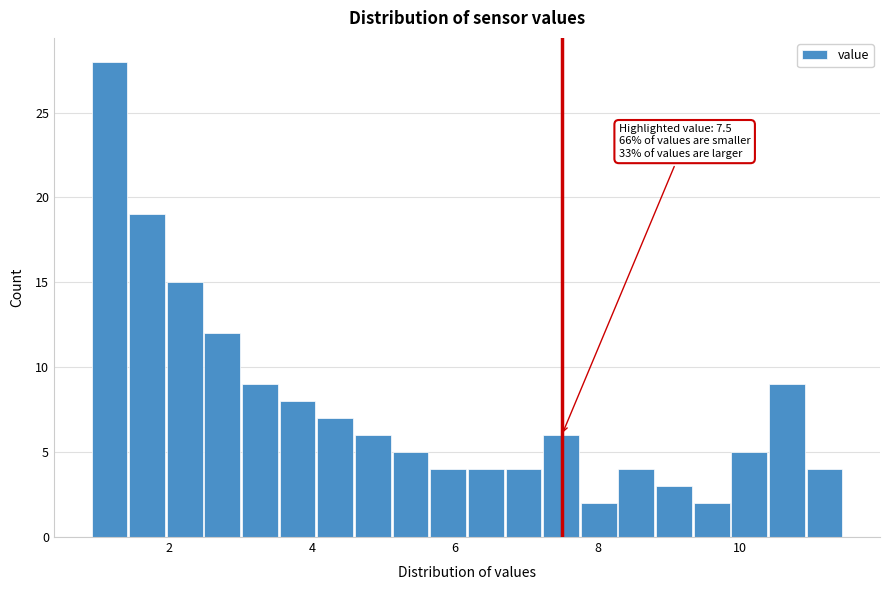

Read against the x-axis, roughly where is the centre of the tallest bar?

1.2